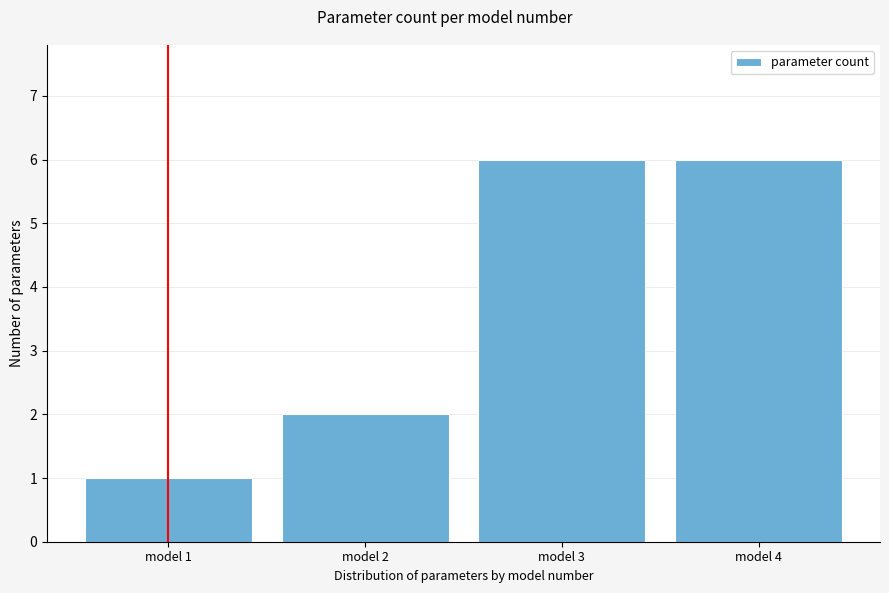

Reading left to right, transcribe all the data shown in this chart.

1	2	6	6